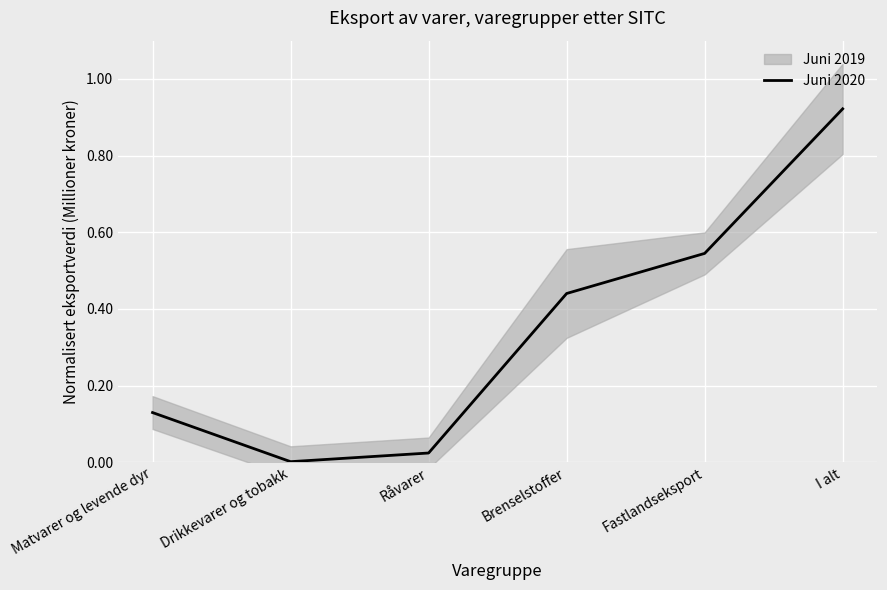

How many categories are shown in the chart?

6